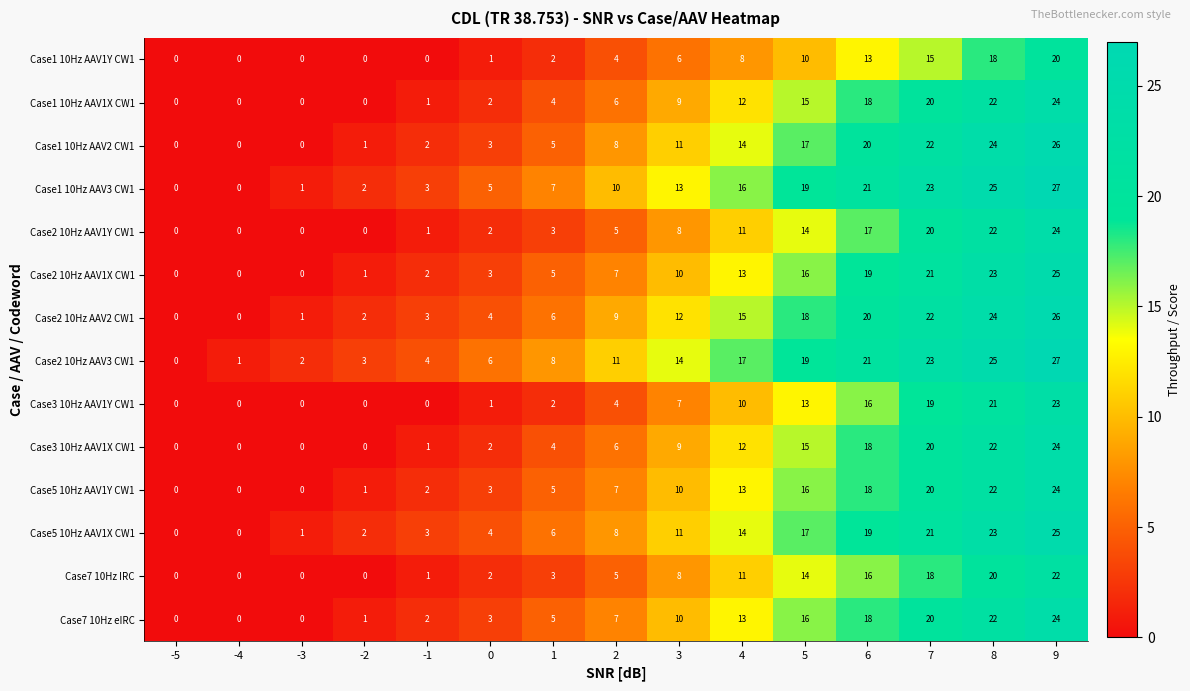

How many values in the Case5 10Hz AAV1Y CW1 series are below 7?

7